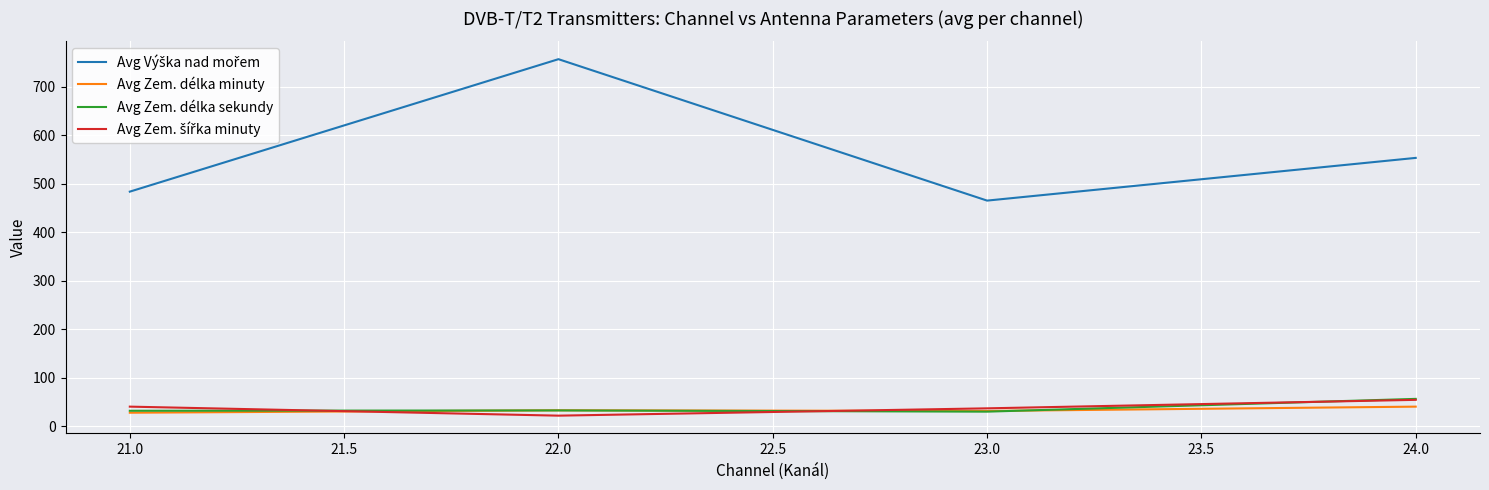

What is the total value across all series at 24.0?

703.0